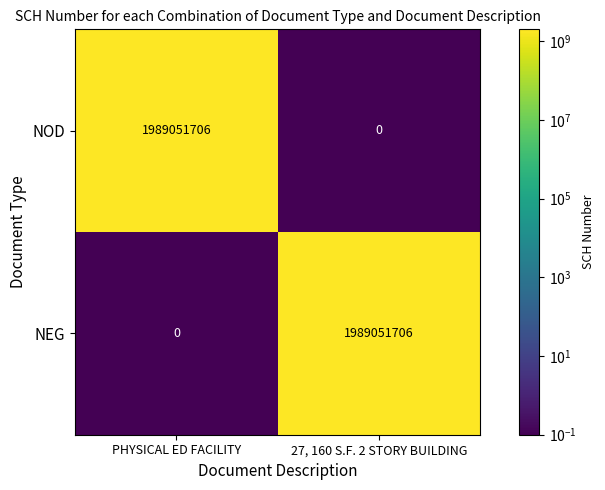

The NOD series shows -874012398 at 27, 160 S.F. 2 STORY BUILDING. True or false?

False